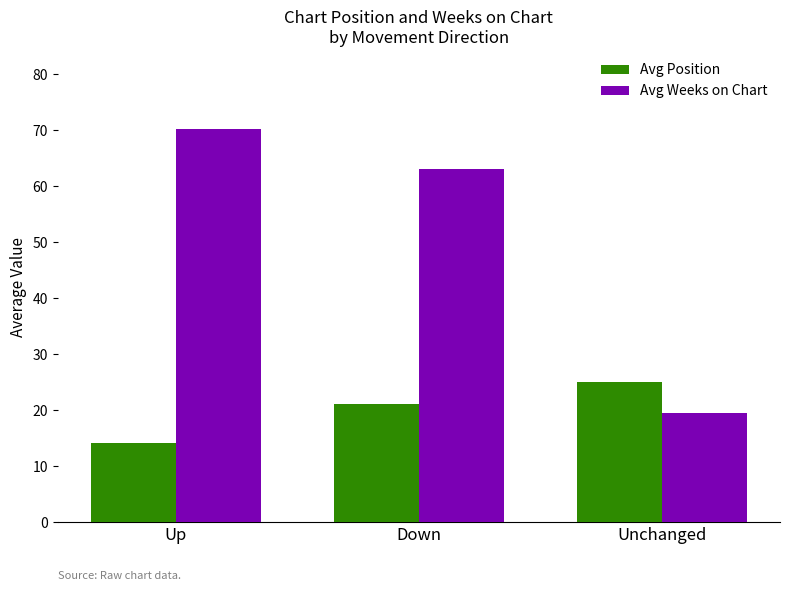

Which category has the highest value across all series?

Up